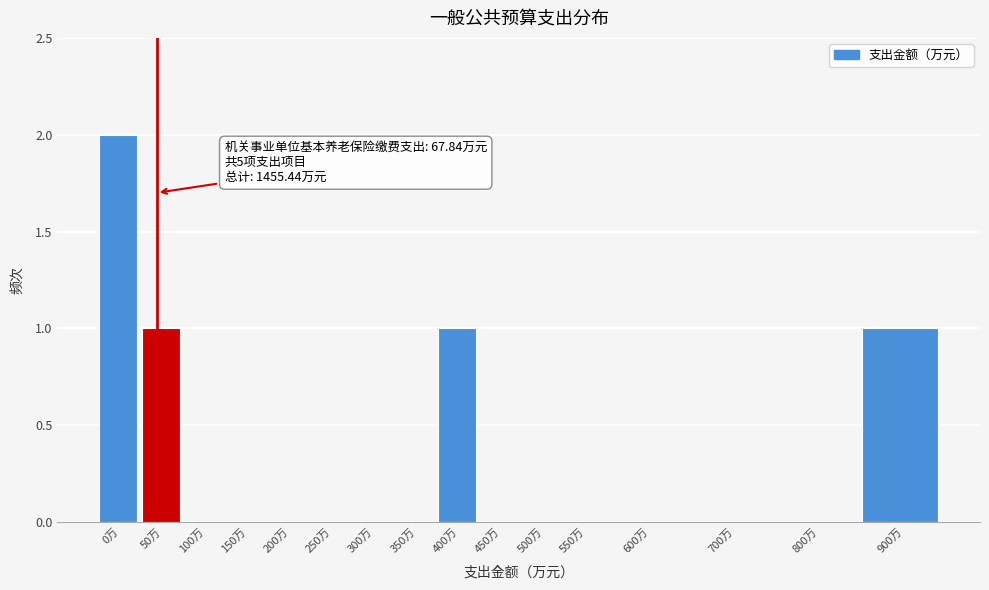

Reading left to right, transcribe all the data shown in this chart.

0万=2	50万=1	100万=0	150万=0	200万=0	250万=0	300万=0	350万=0	400万=1	450万=0	500万=0	550万=0	600万=0	700万=0	800万=0	900万=1